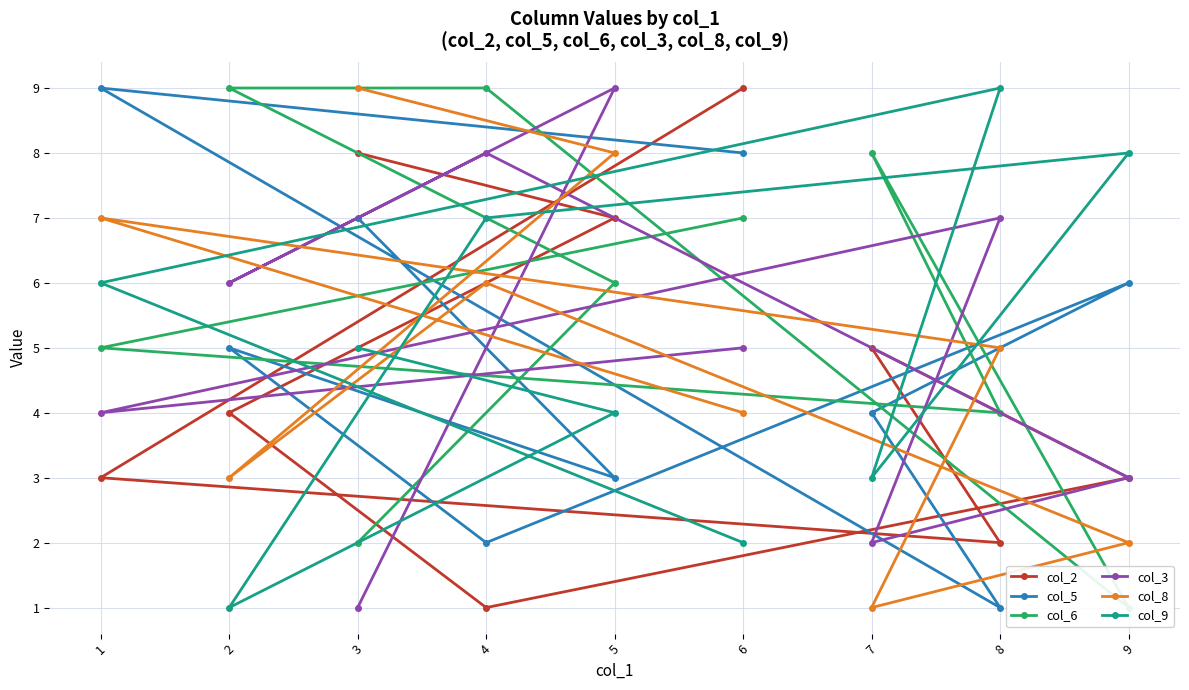

Does the chart display data point markers on the line(s)?

Yes